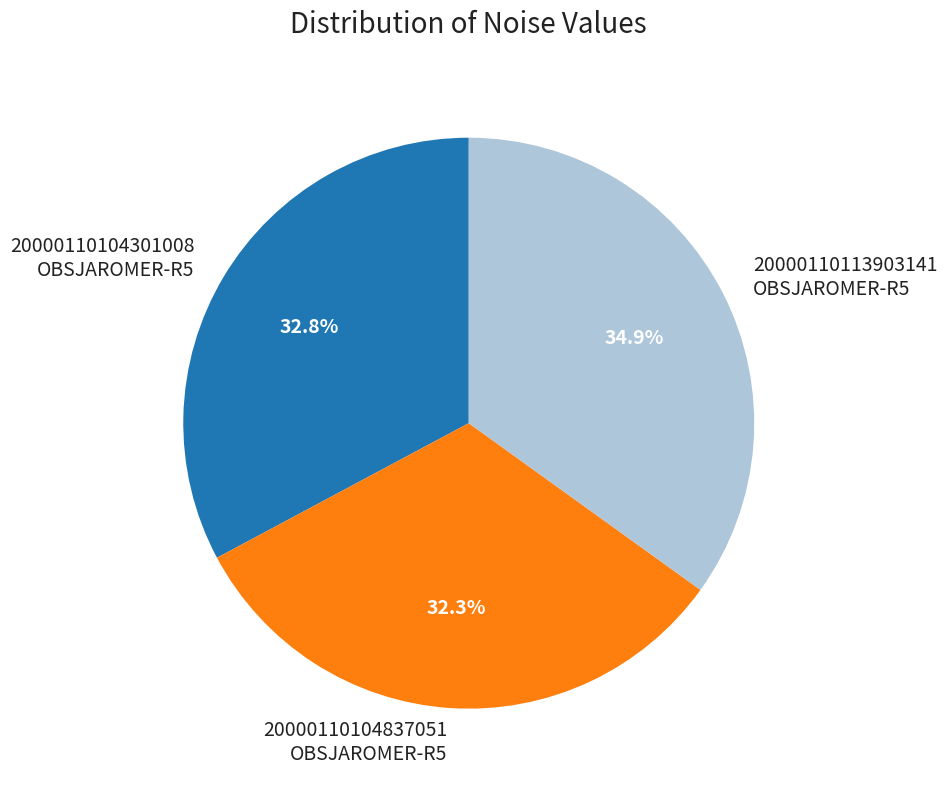

Is there a majority slice in this chart?

No